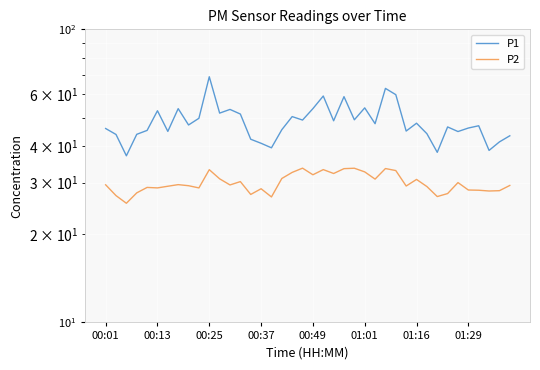

True or false: P1 has more than 2 interior local peaks.

True